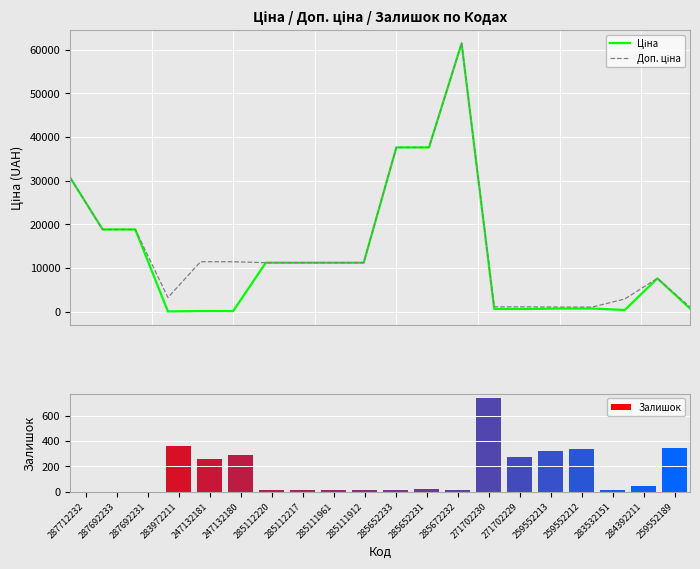

What is the greatest value displayed?

61434.3